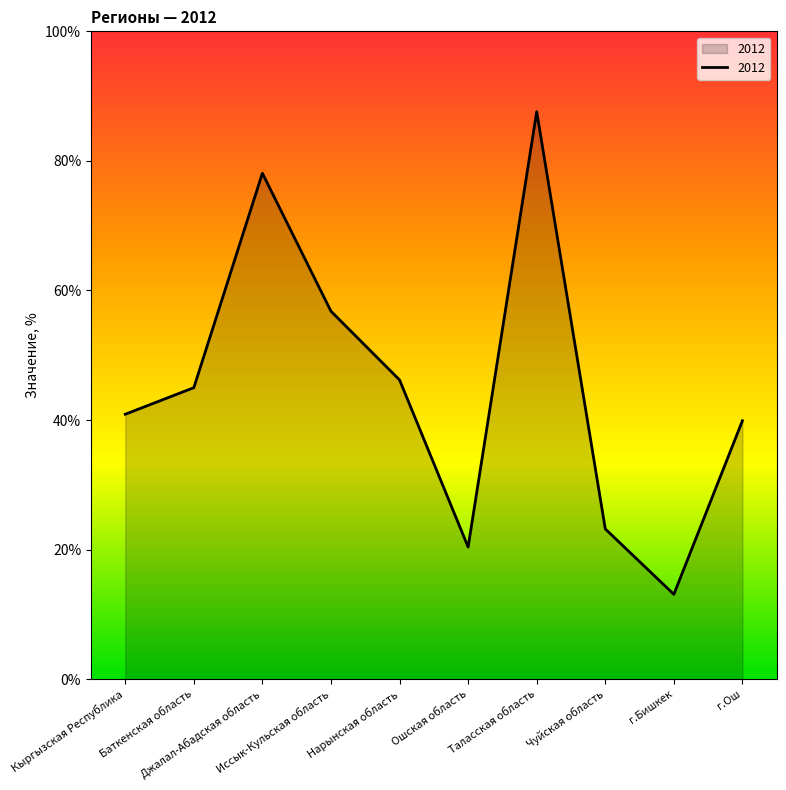

What is the difference between the values at Джалал-Абадская область and Таласская область?

9.5